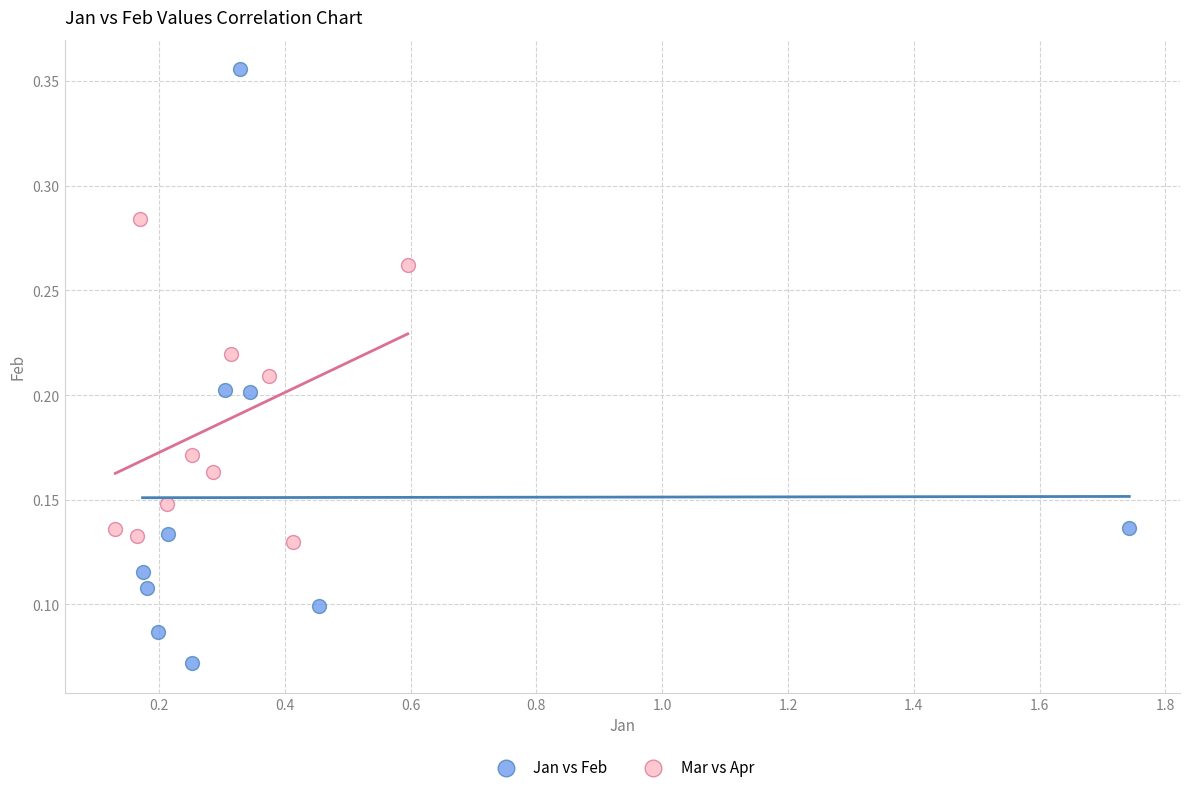

Which series contains the lowest Y value?

Jan vs Feb